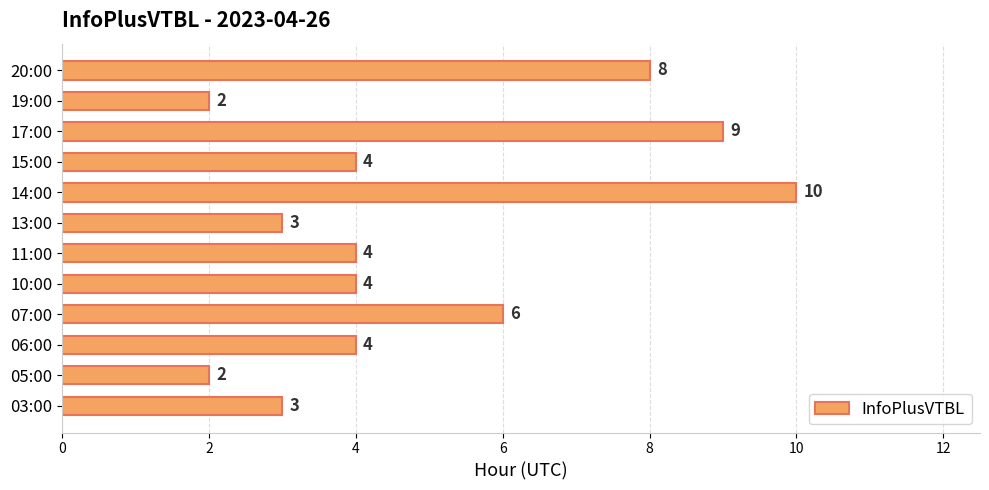

What is the greatest value displayed?

10